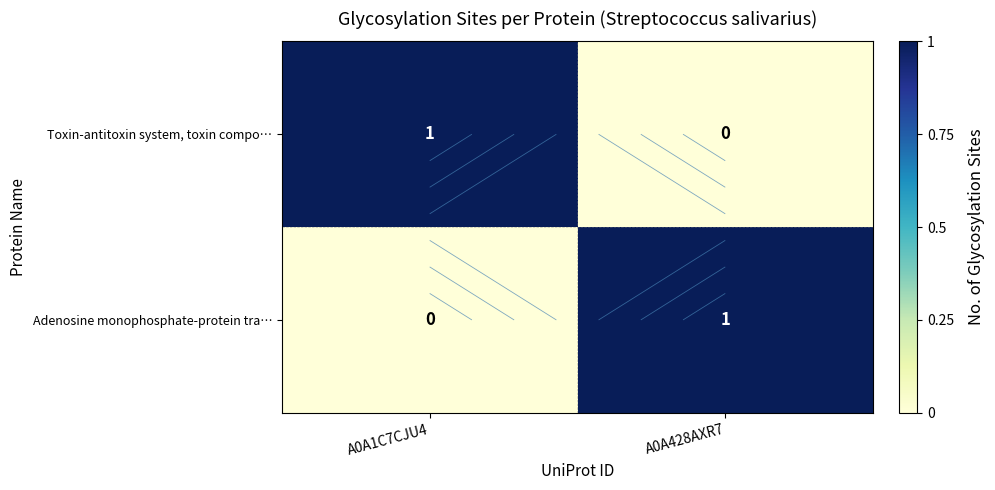

At which category is the sum across all series the highest?

A0A1C7CJU4